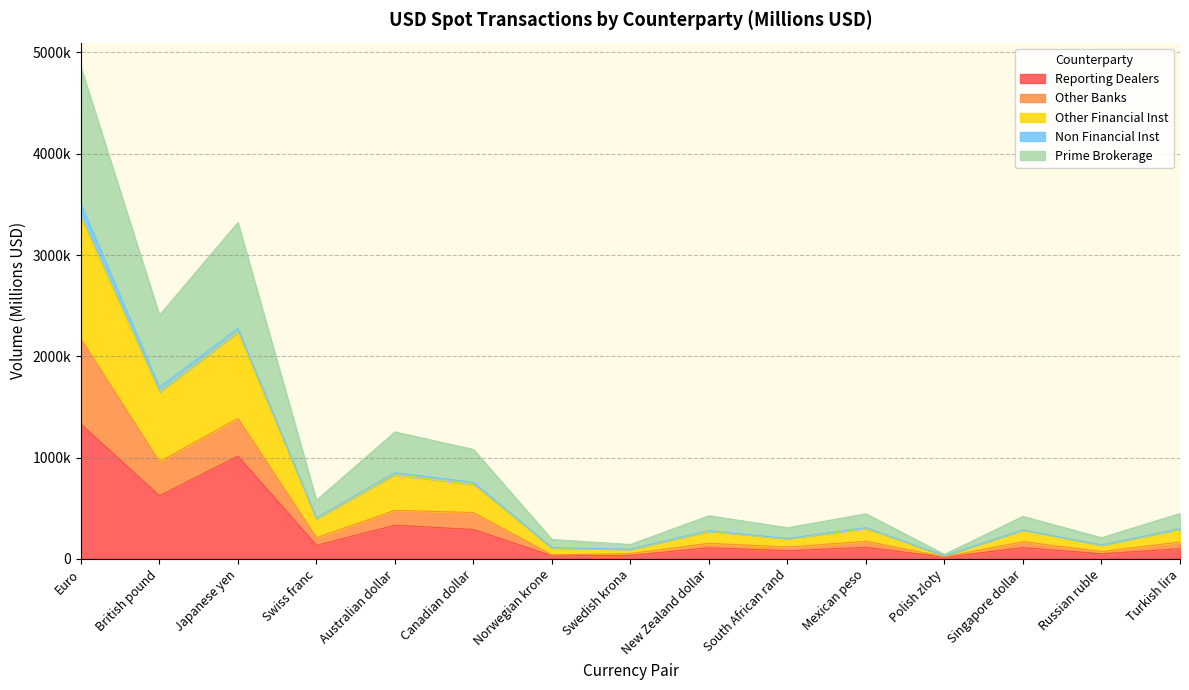

What are all the series names shown in the legend?

Reporting Dealers, Other Banks, Other Financial Inst, Non Financial Inst, Prime Brokerage